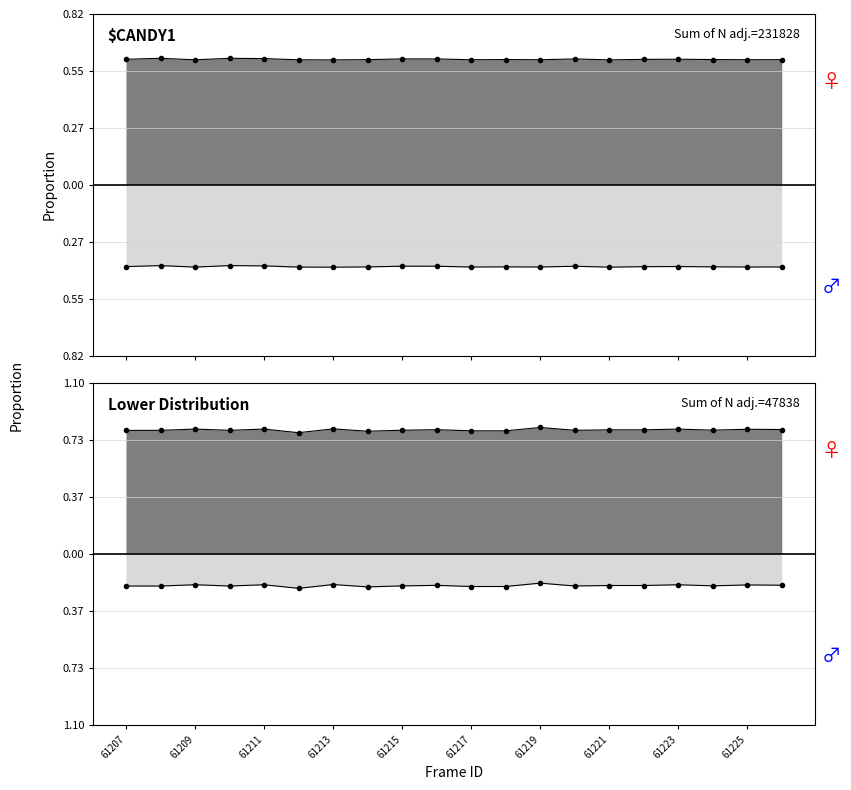

True or false: lower_line and lower_line_bot intersect in this chart.

False